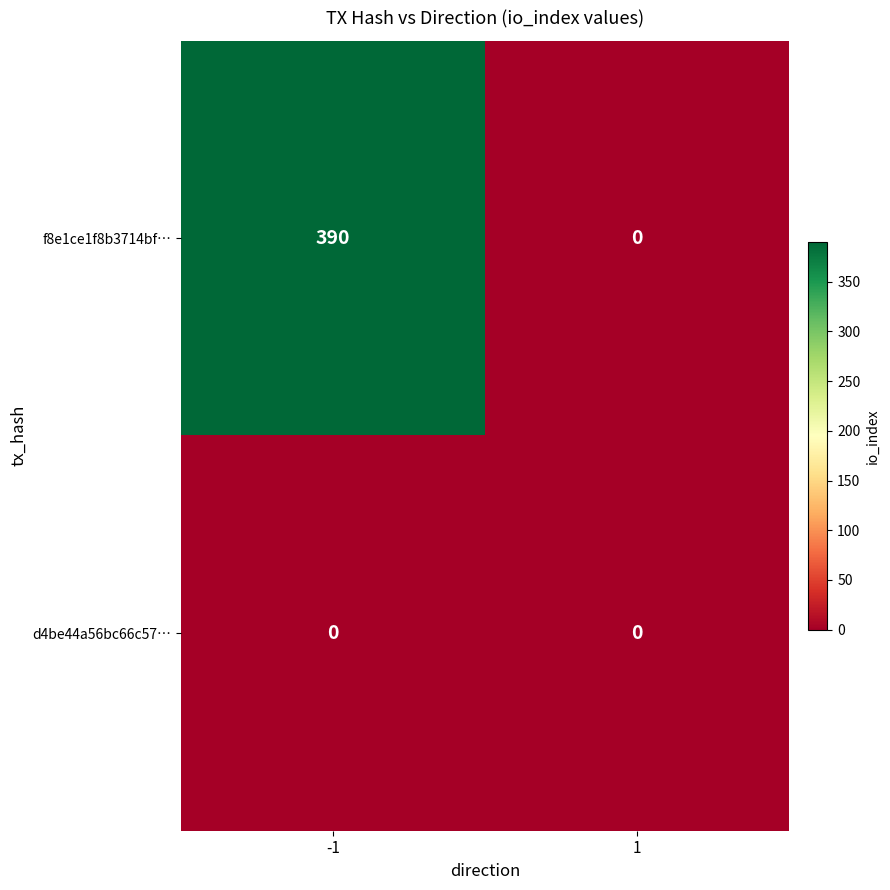

The value of f8e1ce1f8b3714bf… at -1 is 390. True or false?

True